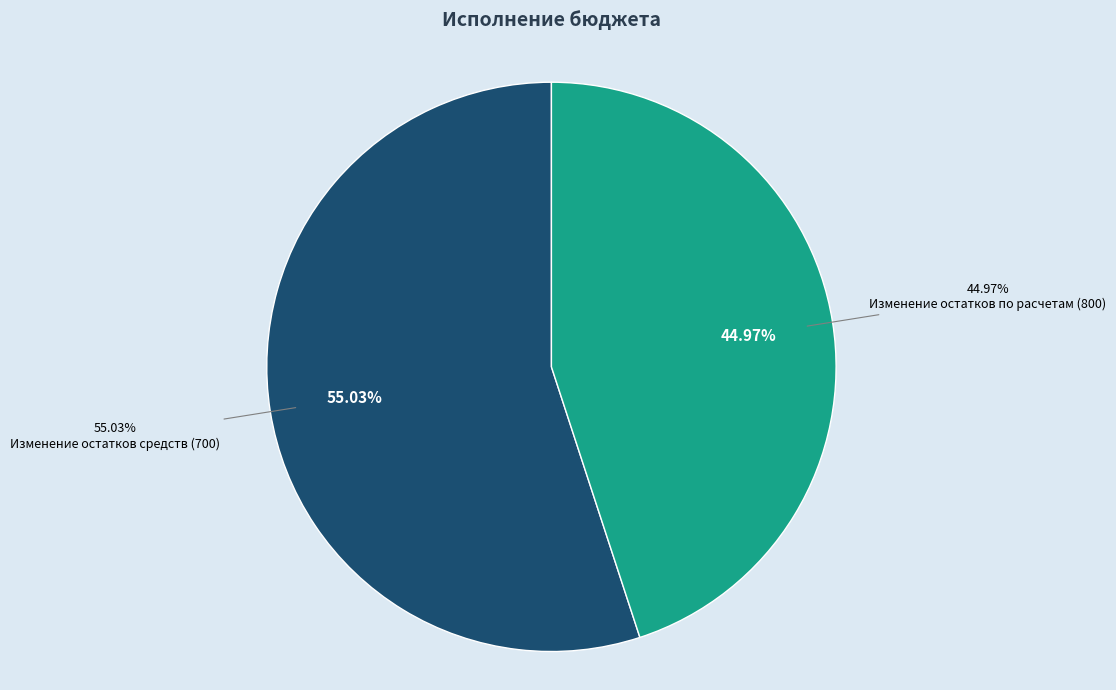

Does Изменение остатков по расчетам (800) account for over 50% of the chart?

No